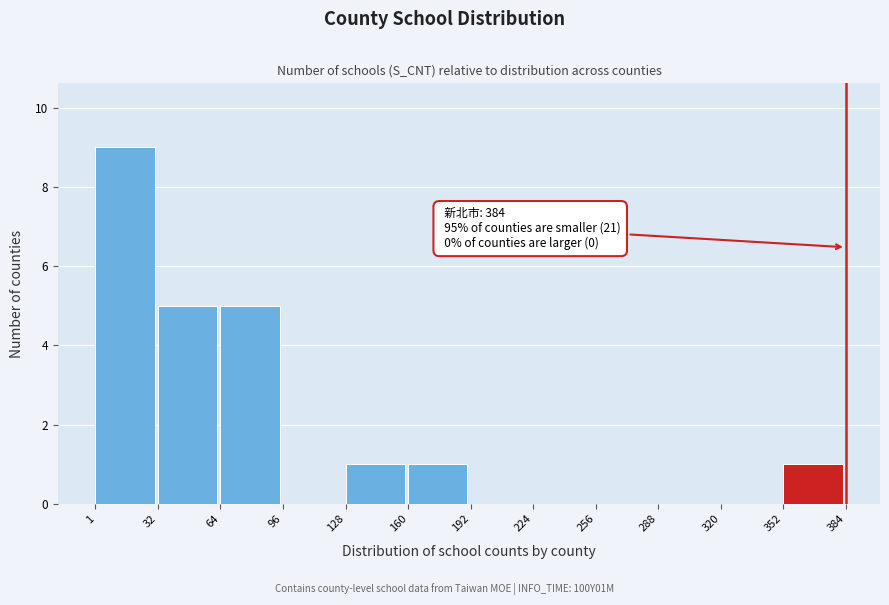

Which range on the x-axis has the tallest bar?

1 to 32